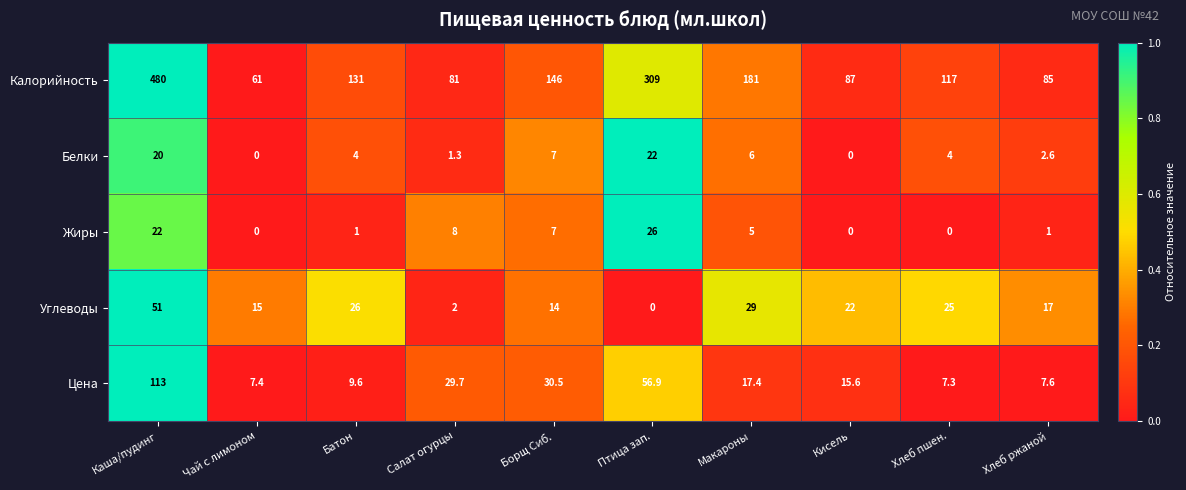

How many data points does each series have?

10